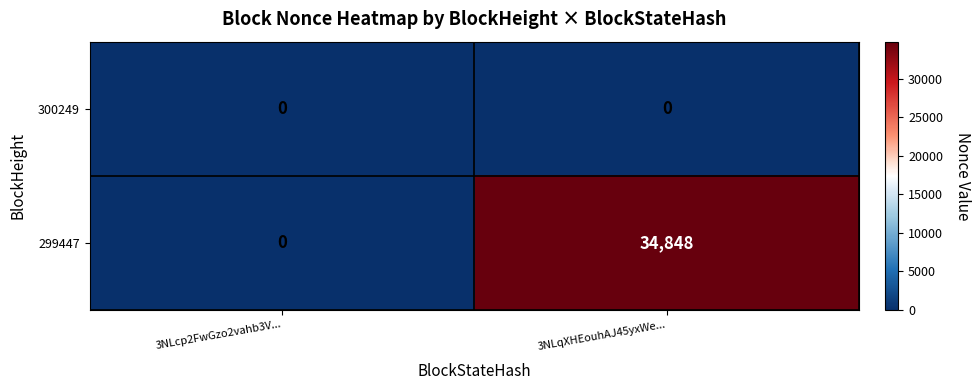

Rank the series at 3NLqXHEouhAJ45yxWe... from lowest to highest value.

300249, 299447